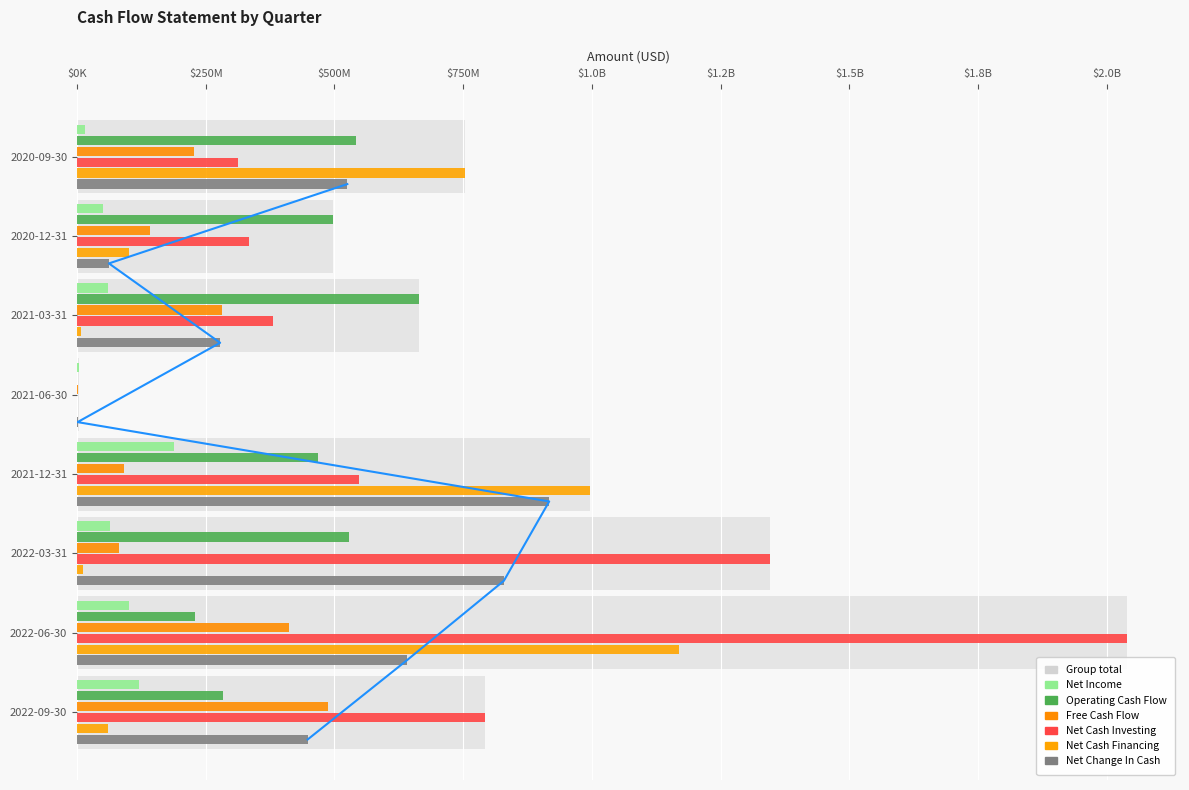

Which series has the largest total across all categories?

Net Cash Investing